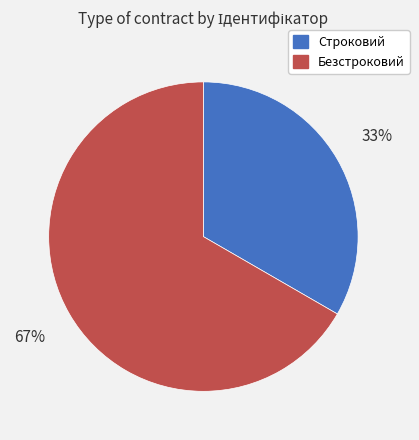

What percentage is the Строковий slice, to the nearest percent?

33%